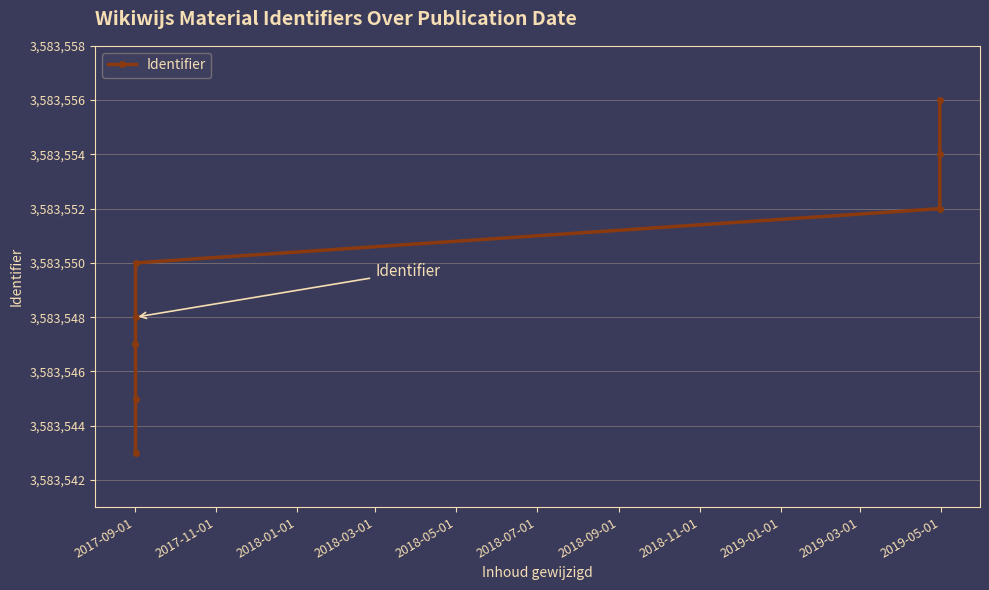

How many categories are shown in the chart?

8